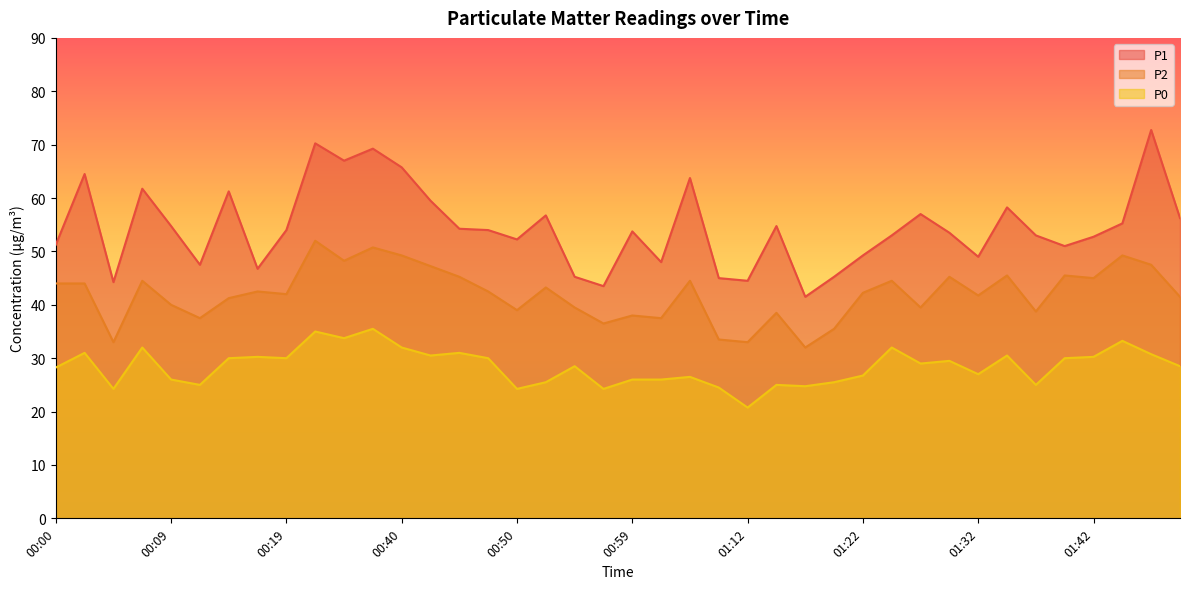

What is the label of the 26th point from the left?

01:15